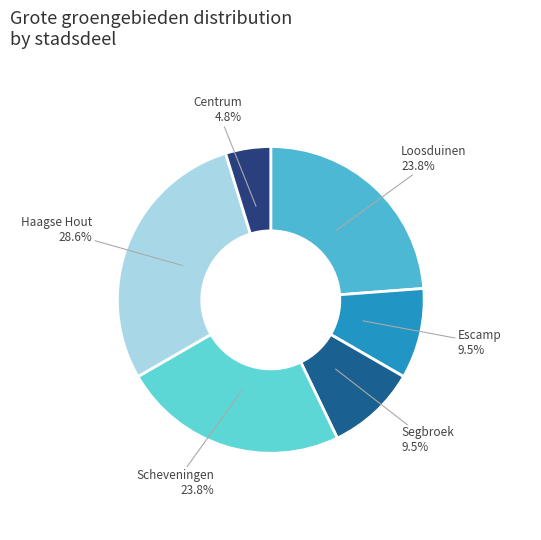

What percentage is the Centrum slice, to the nearest percent?

5%